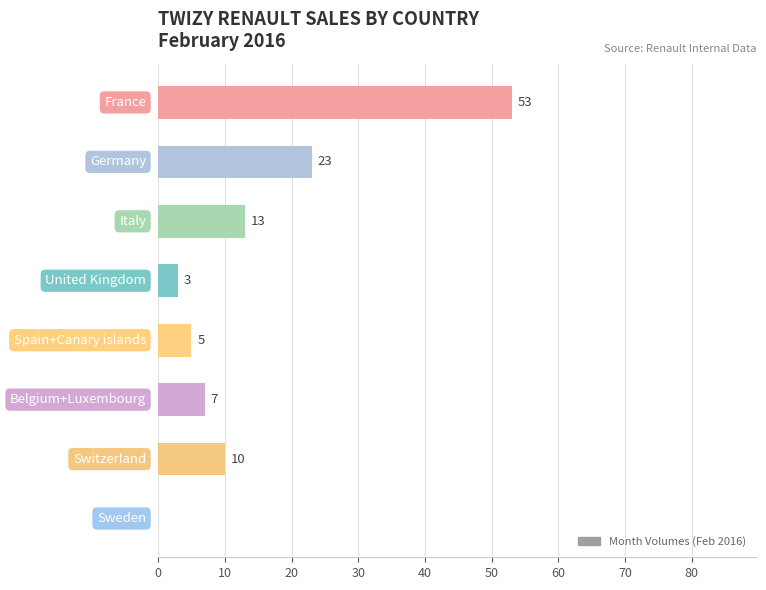

What is the sum of all values?

114